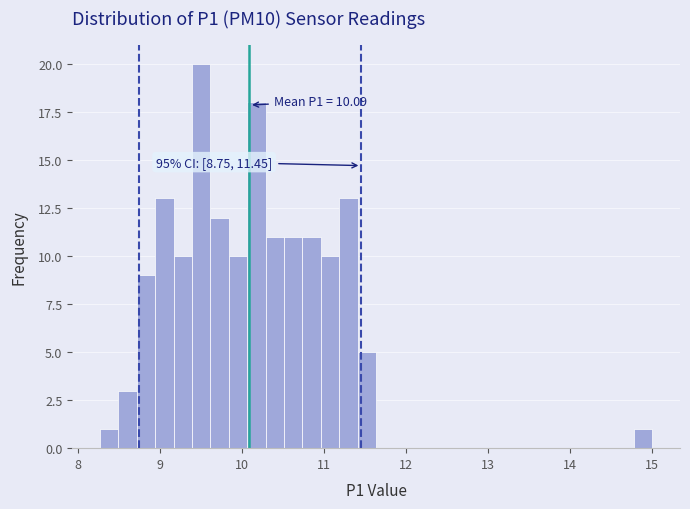

Read against the x-axis, roughly where is the centre of the tallest bar?

9.5